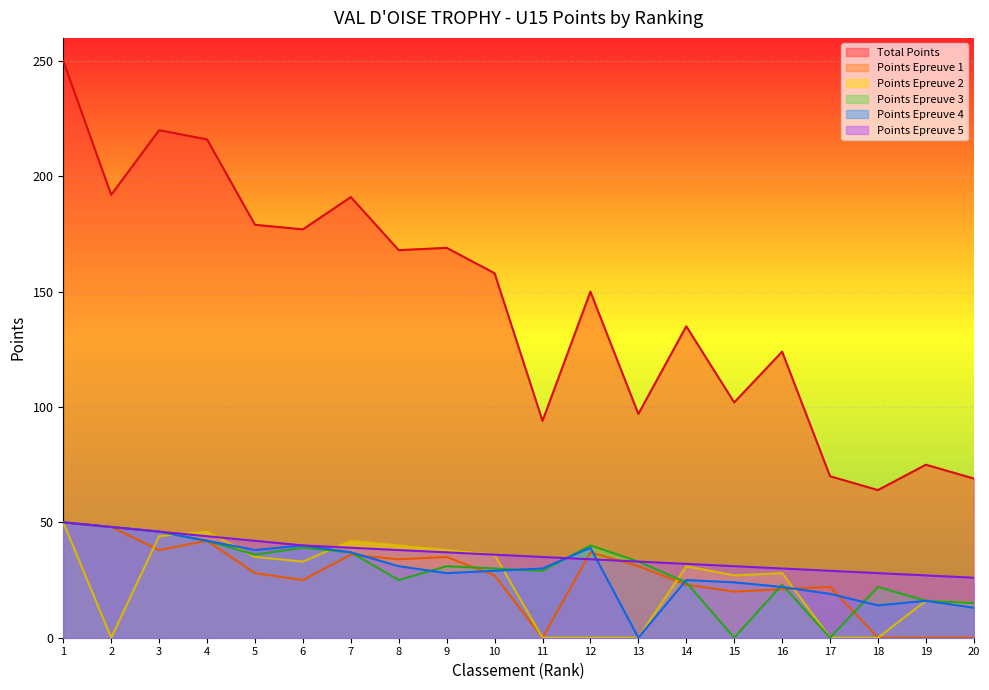

What are all the series names shown in the legend?

Total Points, Points Epreuve 1, Points Epreuve 2, Points Epreuve 3, Points Epreuve 4, Points Epreuve 5